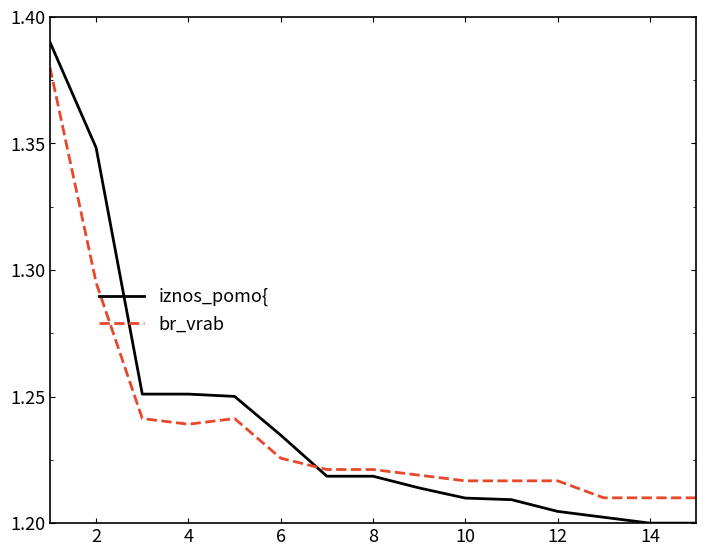

Which series has the widest spread of values?

iznos_pomo{